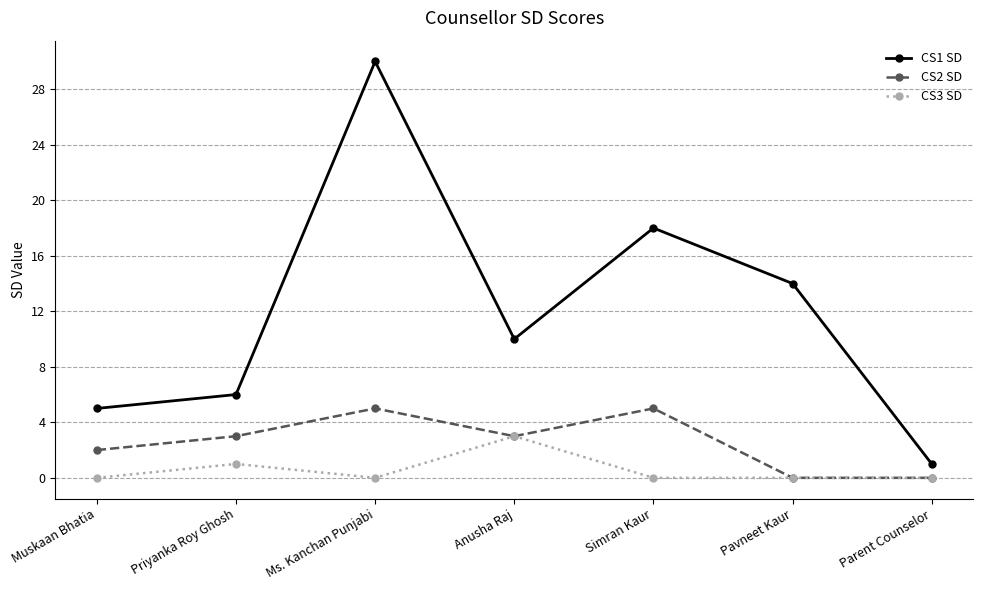

True or false: CS1 SD has a value of 14 at Ms. Kanchan Punjabi.

False